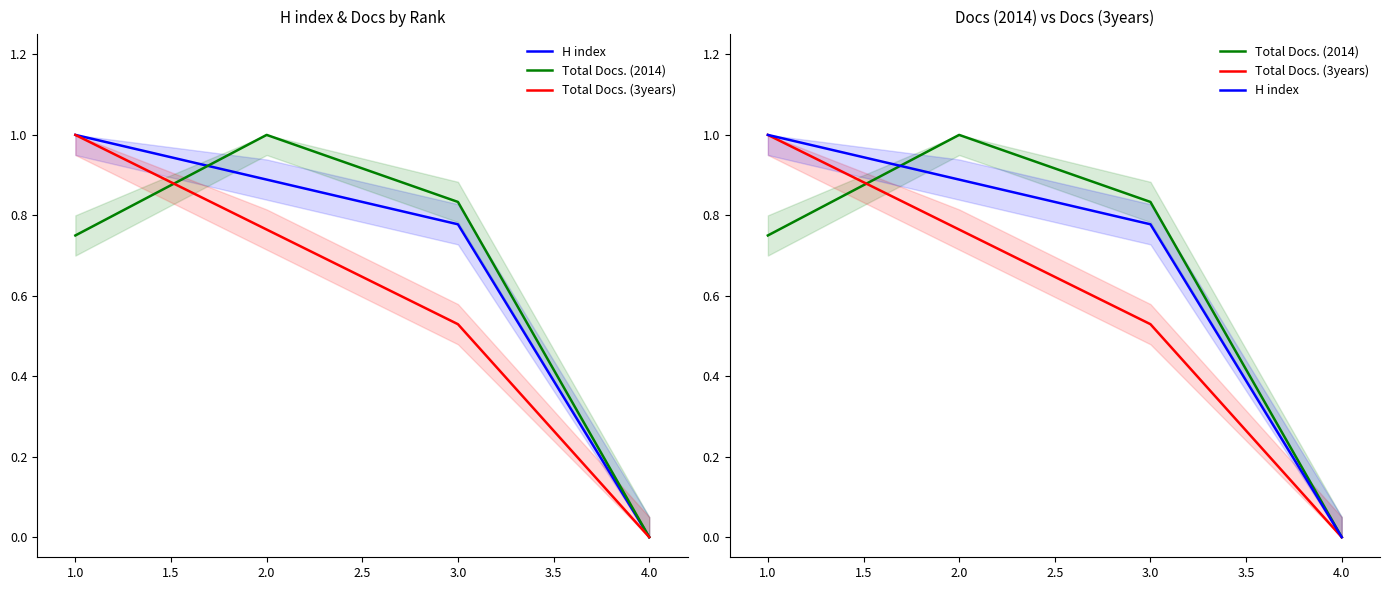

What is the average value of the Total Docs. (2014) series?

0.6